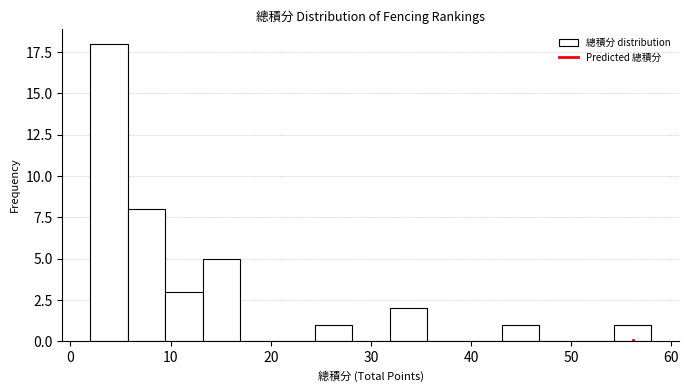

Around what value on the x-axis is the tallest bar? Give the approximate position of its centre, as read against the axis.

4